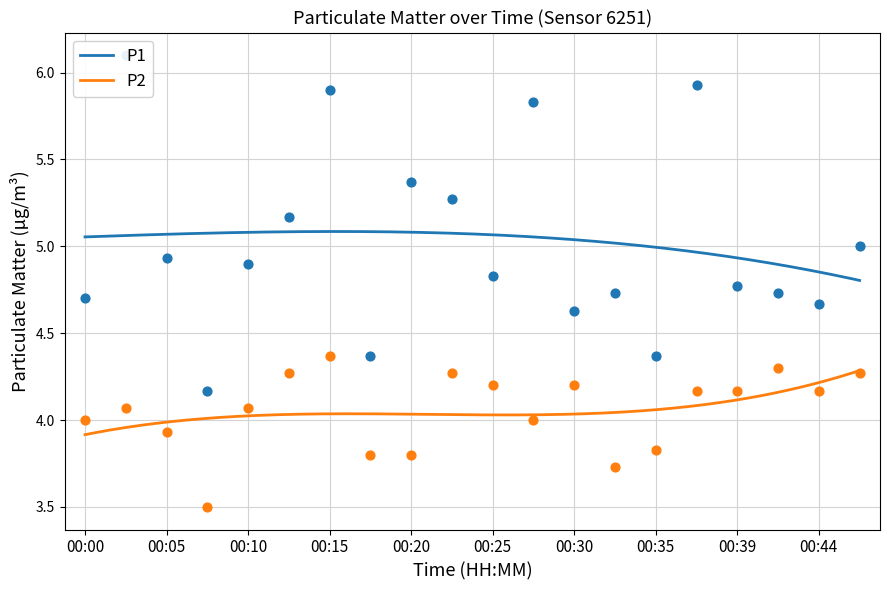

Which series has the widest spread of Y values?

P1